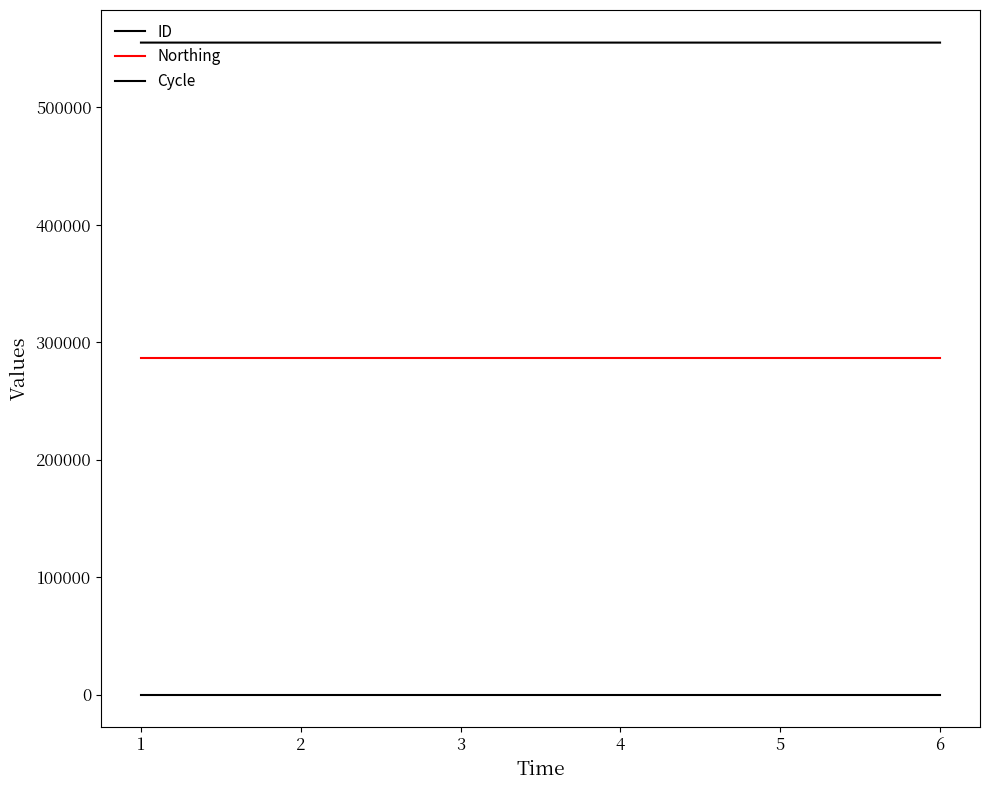

Does the chart display data point markers on the line(s)?

No